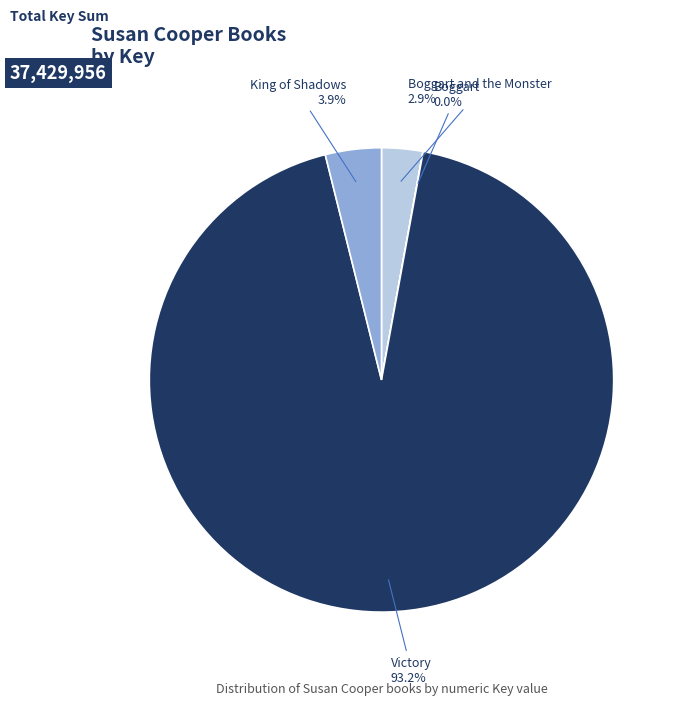

Which slice is the largest?

Victory